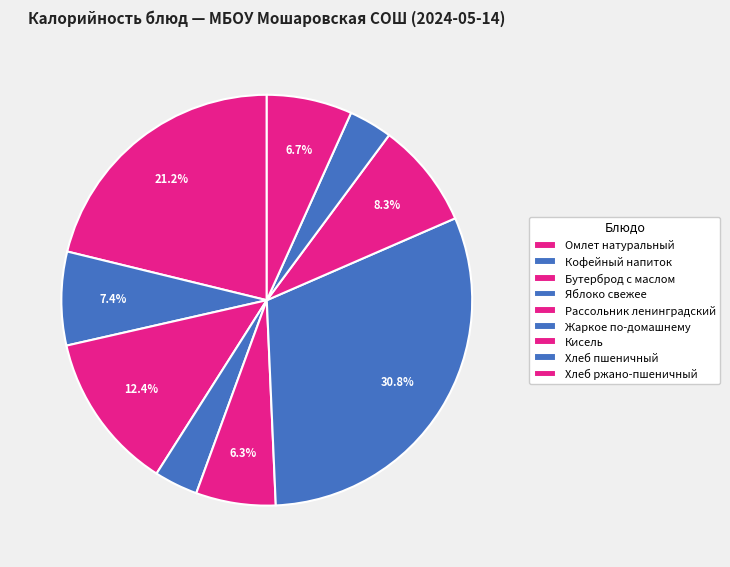

What portion of the pie excludes Яблоко свежее?

96.6%